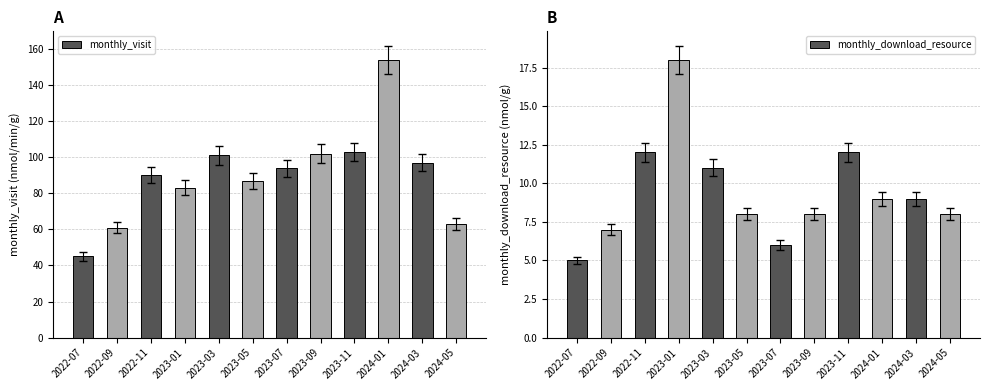

What value does the monthly_visit series have at 2024-03, to the nearest 50?

100